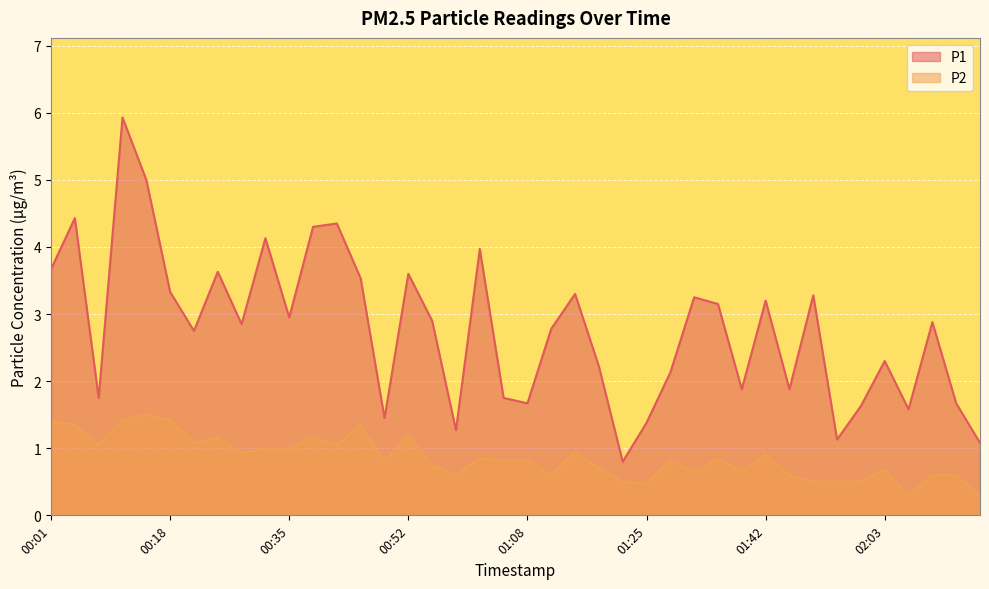

How many lines are shown in the chart?

2